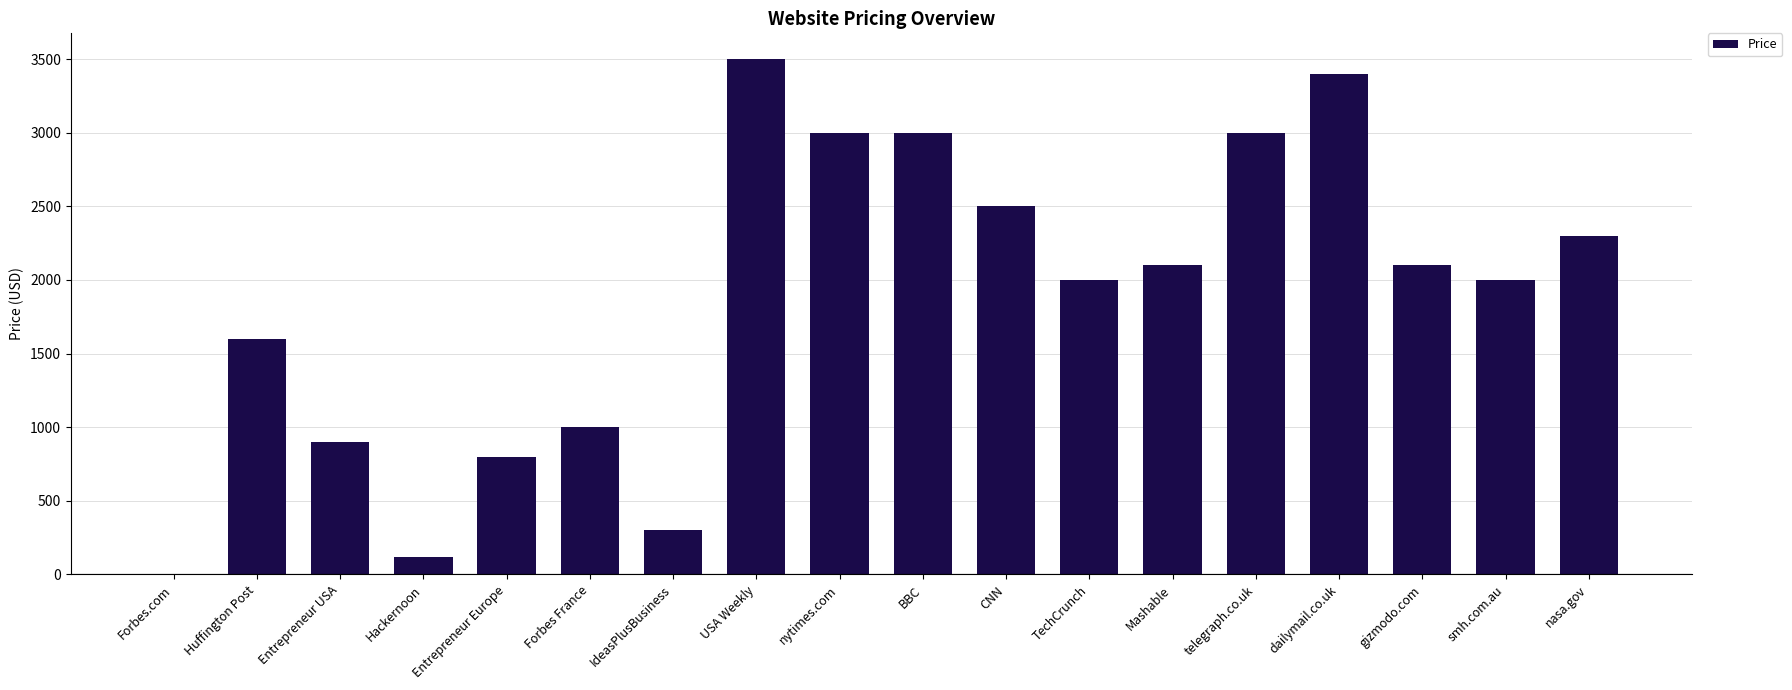

Reading left to right, extract all data points from this chart.

0	1600	899	120	799	999	299	3500	2999	2999	2500	1999	2100	2999	3400	2100	1999	2300